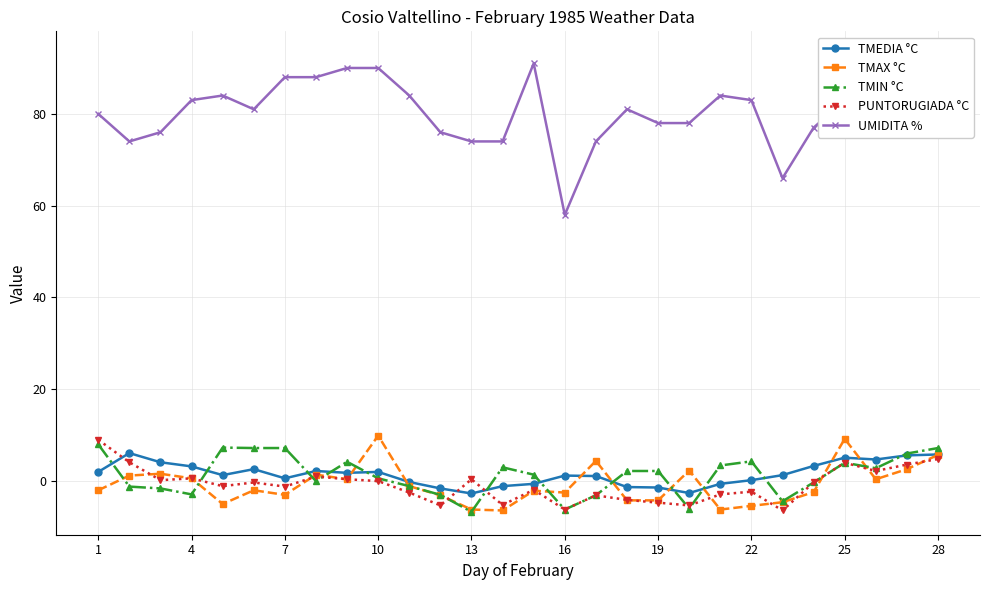

Which category has the highest value in the UMIDITA % series?

27